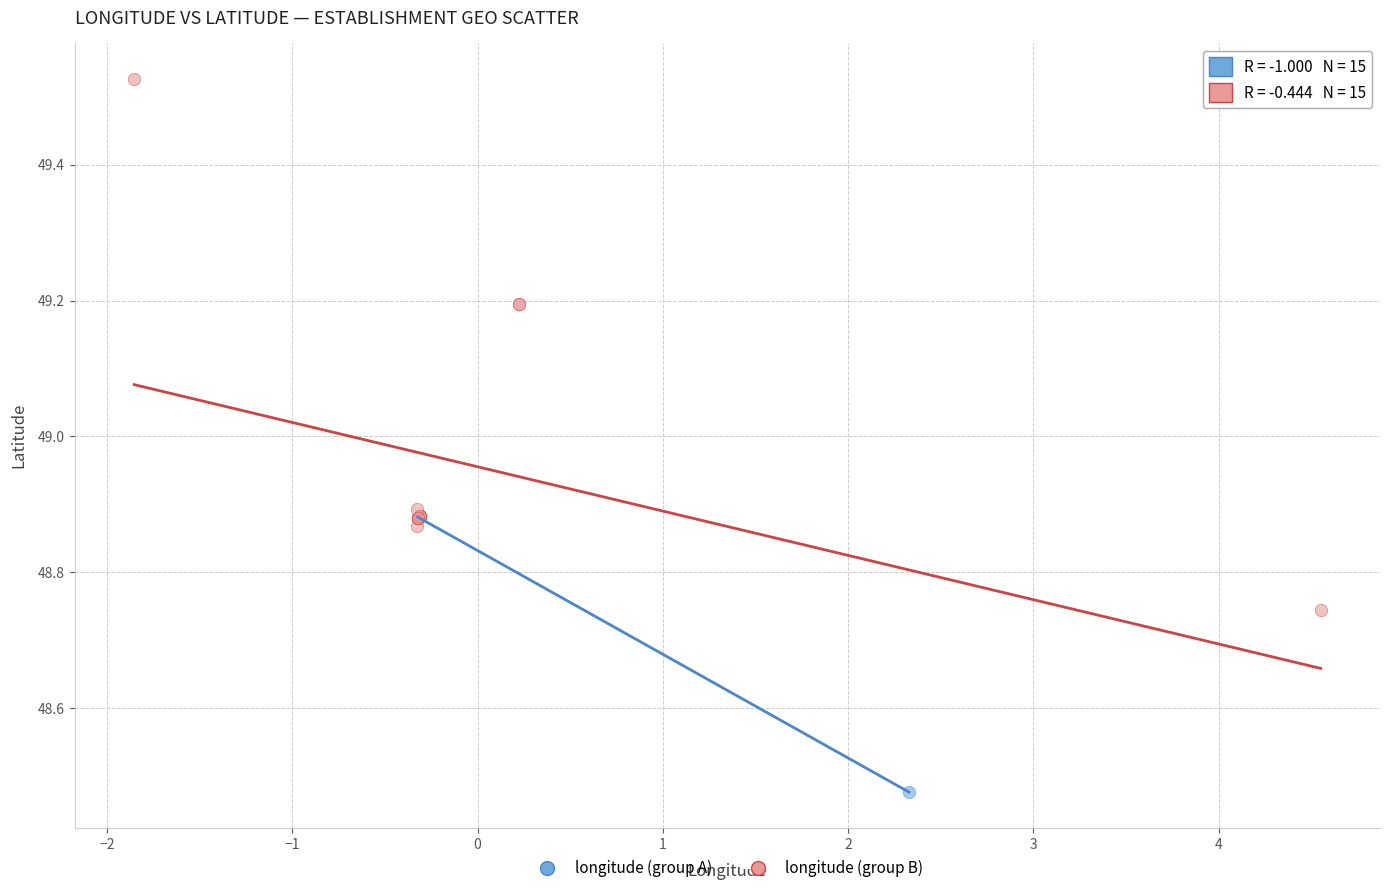

Which series contains the highest Y value?

longitude (group B)